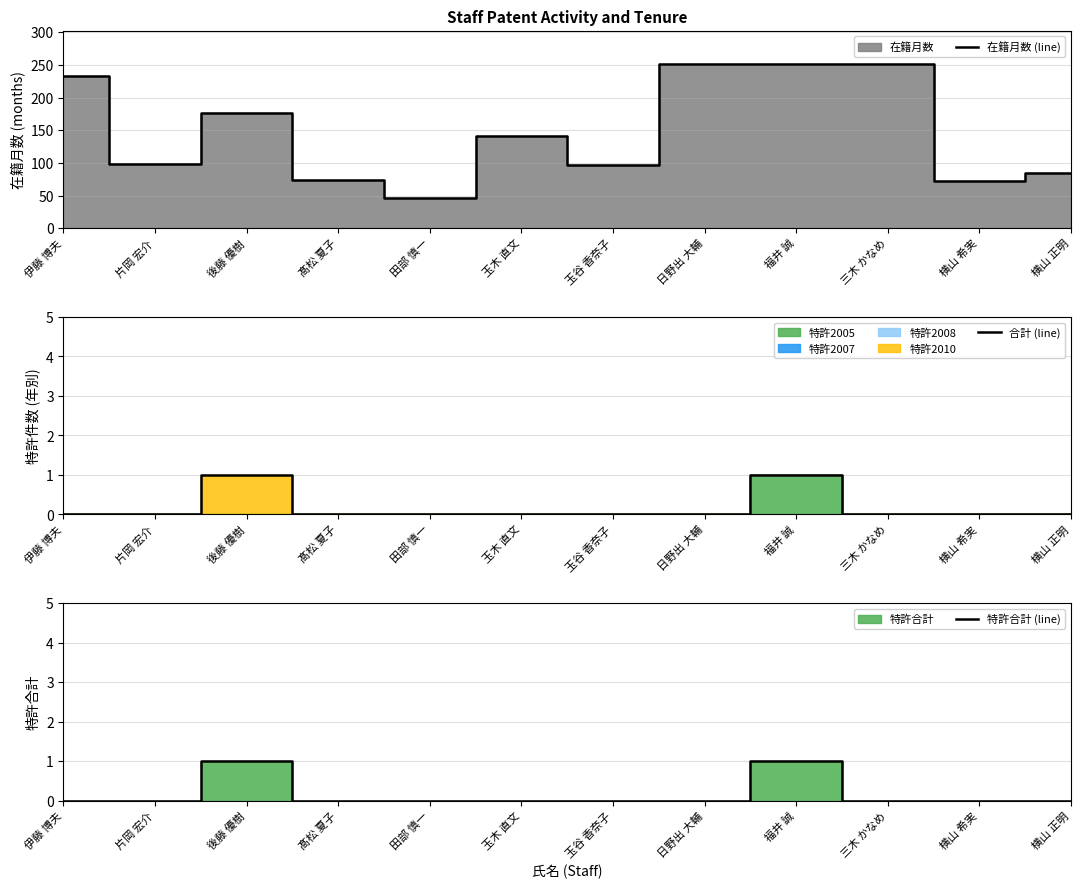

True or false: 合計 (line) has more than 2 interior local peaks.

False